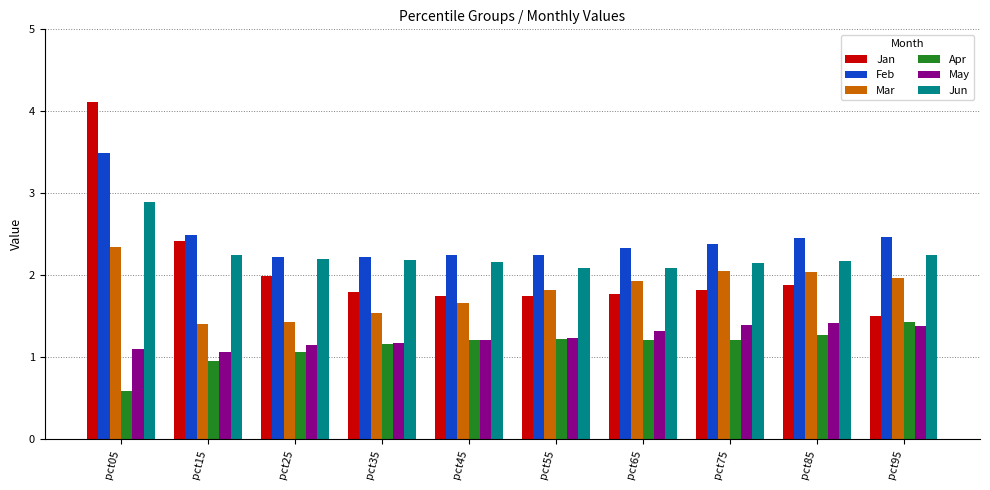

Count the number of data series in this chart.

6